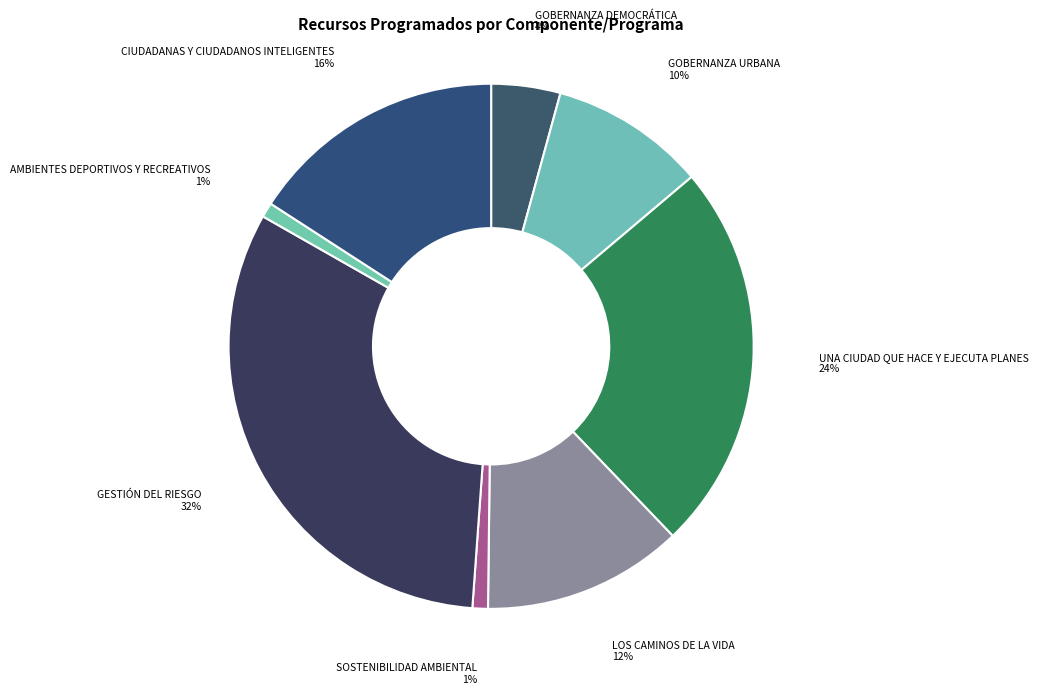

Approximately how many times larger is the value at GESTIÓN DEL RIESGO compared to UNA CIUDAD QUE HACE Y EJECUTA PLANES?

1.3